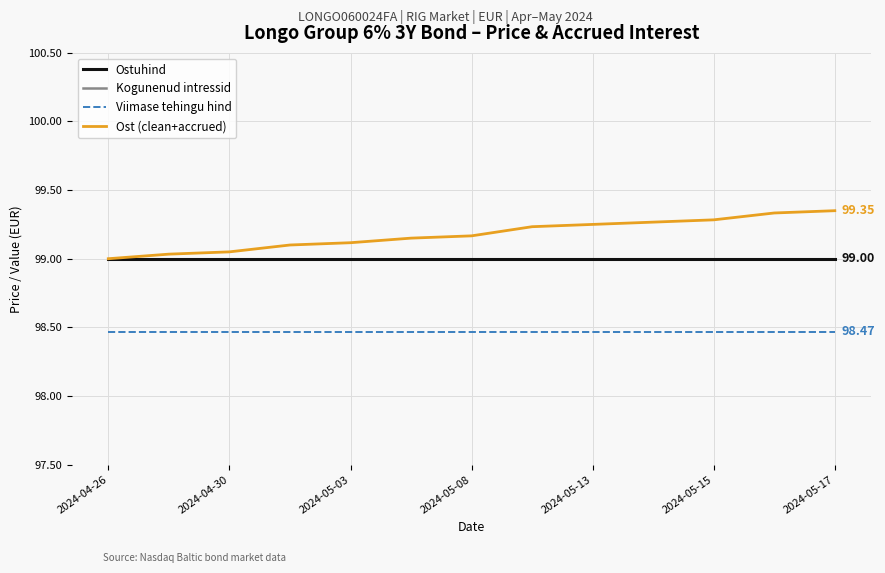

True or false: Kogunenud intressid and Ost (clean+accrued) cross at least once.

False